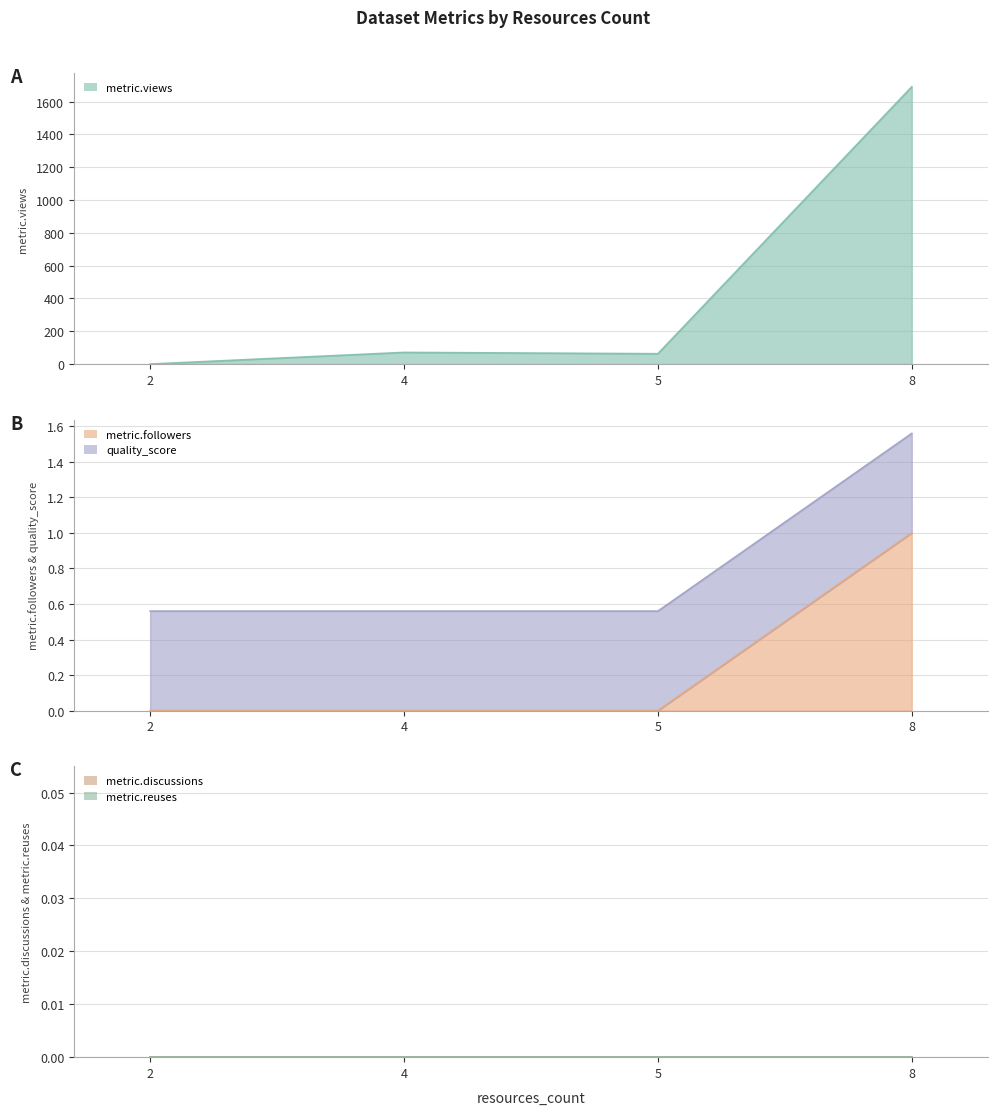

How many lines are shown in the chart?

5